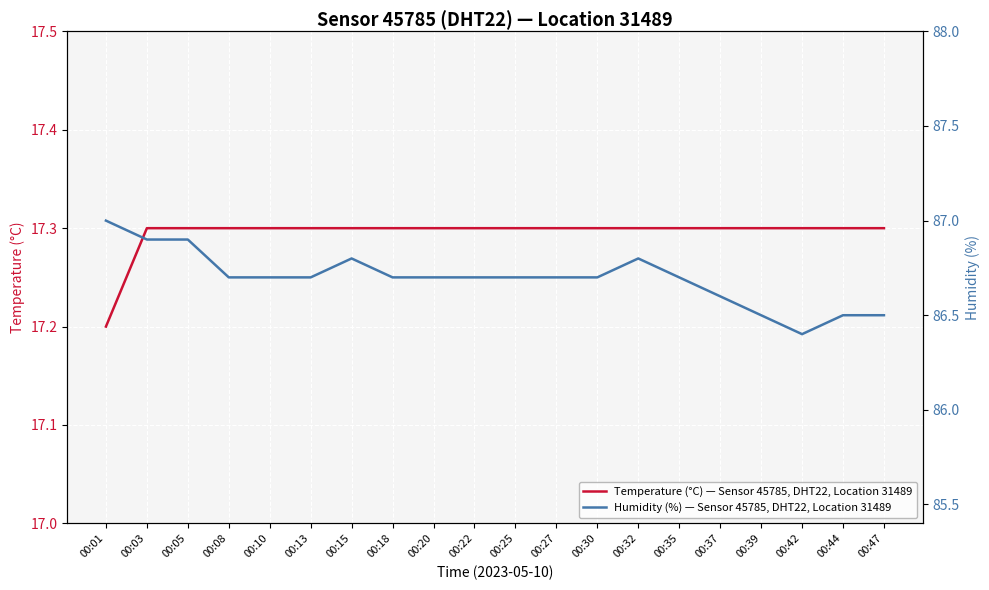

What is the spread (max minus min) of values at 00:05?

69.6